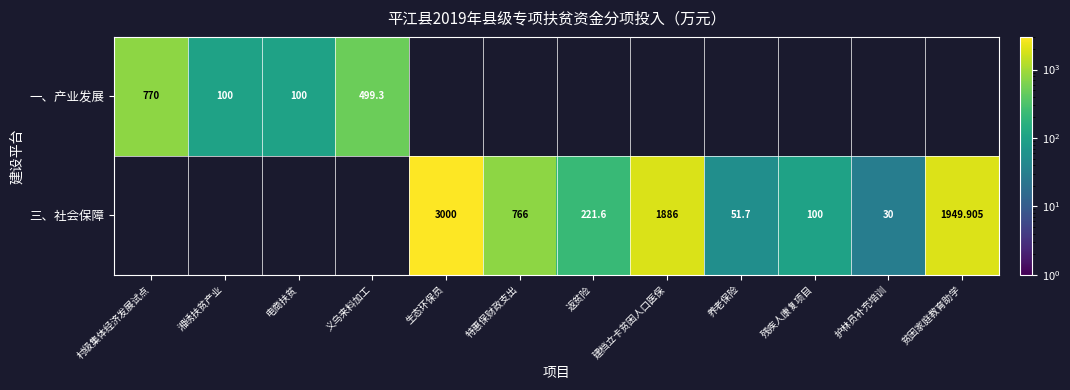

At how many categories does at least one series exceed 984?

3